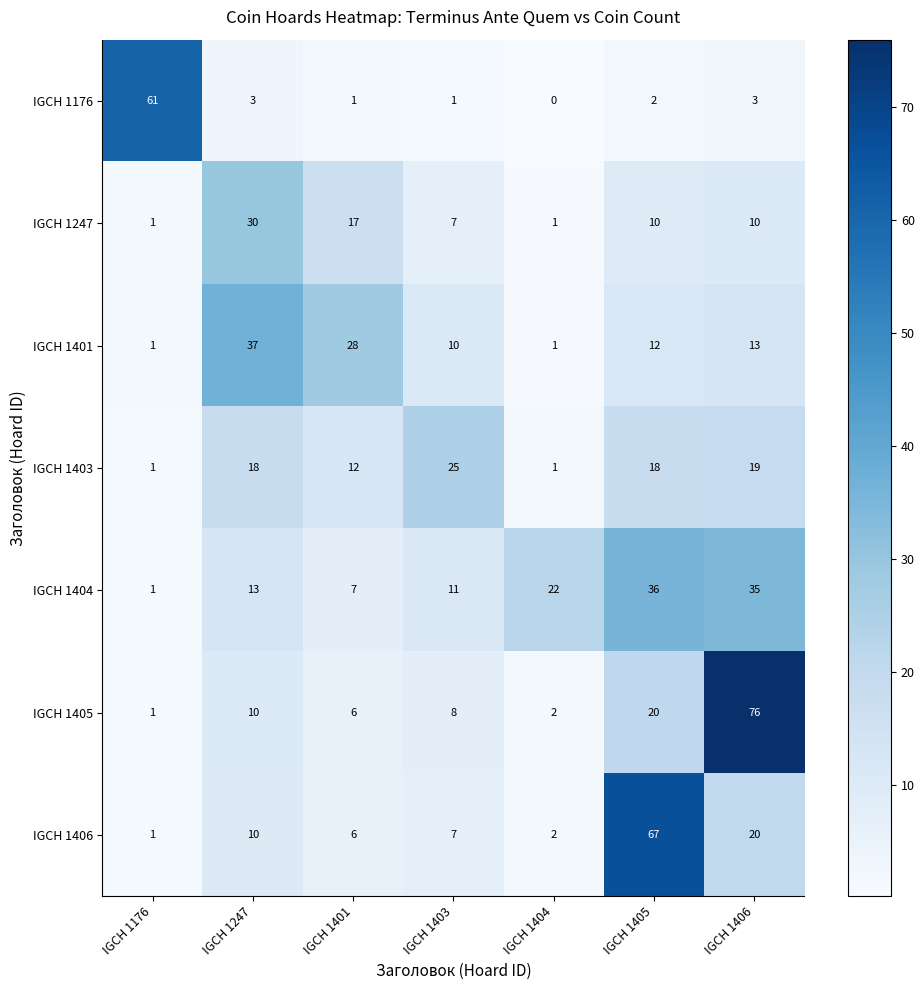

What is the greatest value displayed?

76